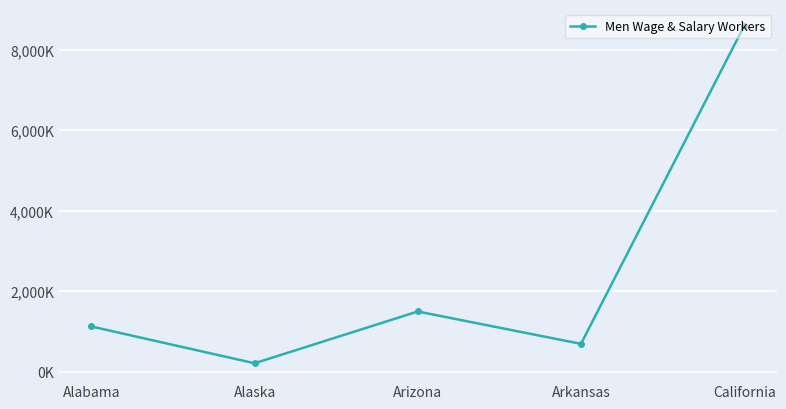

Which has a higher value, Arkansas or California?

California